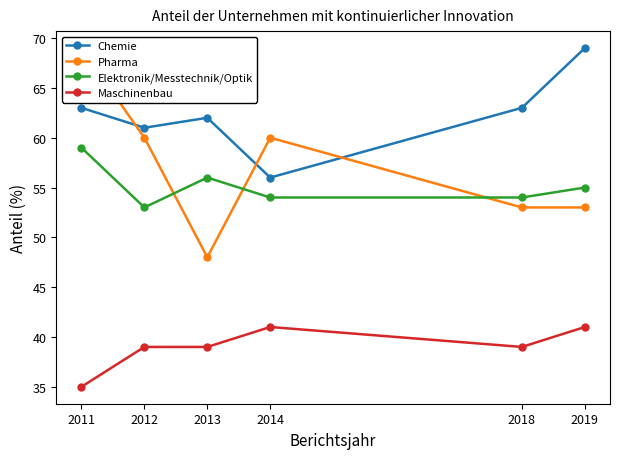

What is the greatest value displayed?

69